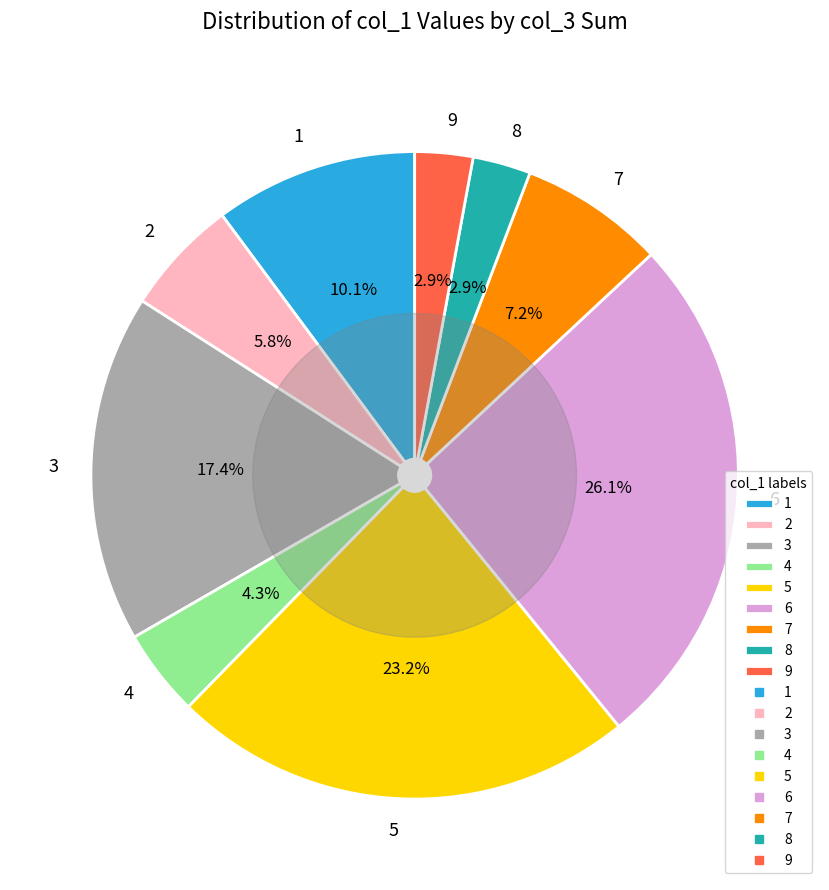

Is 6 the majority of the pie?

No